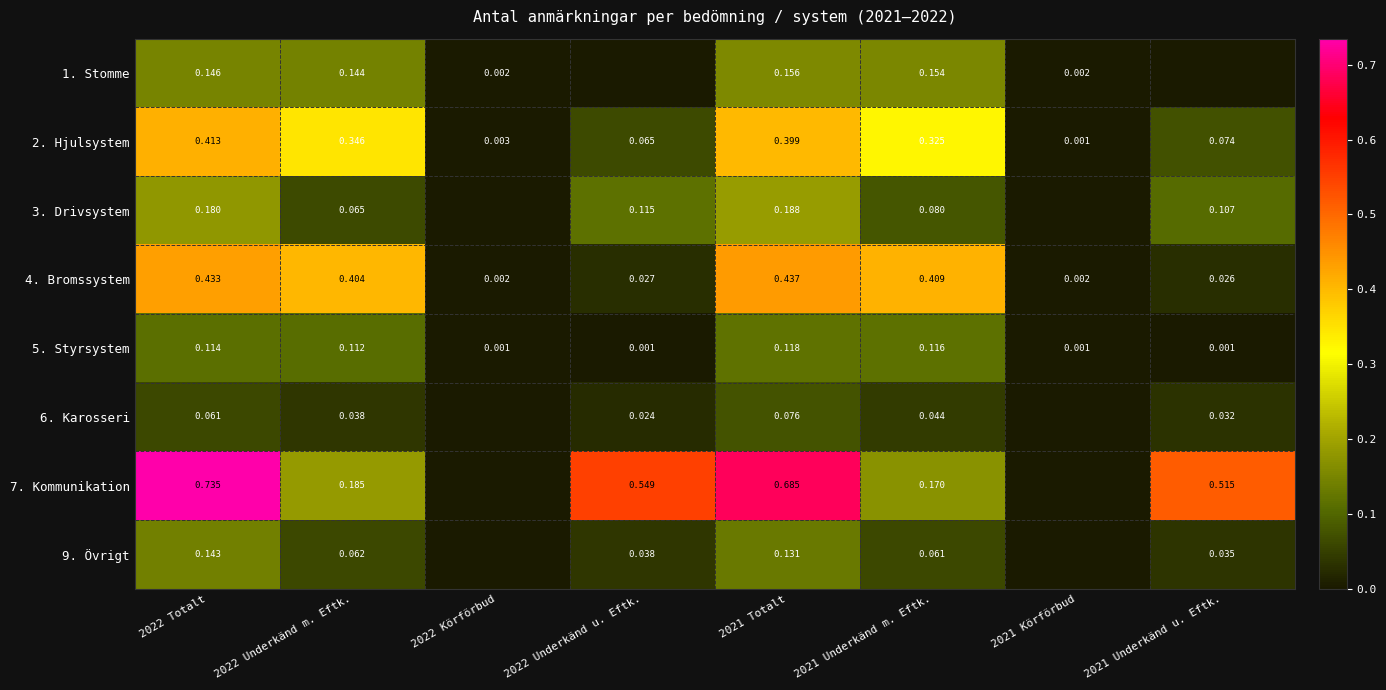

What is the difference between the maximum and minimum values in the 9. Övrigt series?

0.1